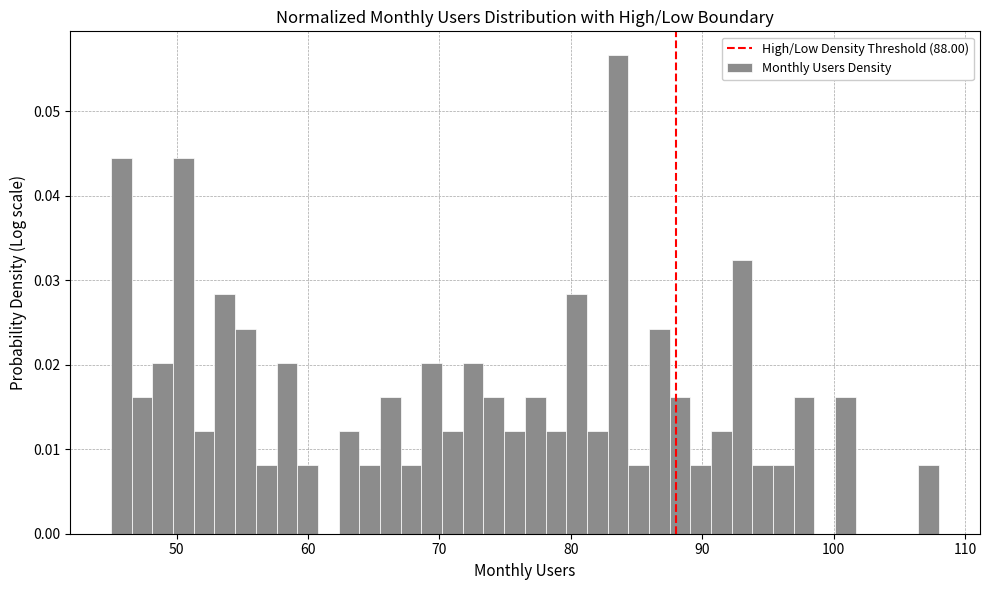

Around what value on the x-axis is the tallest bar? Give the approximate position of its centre, as read against the axis.

84